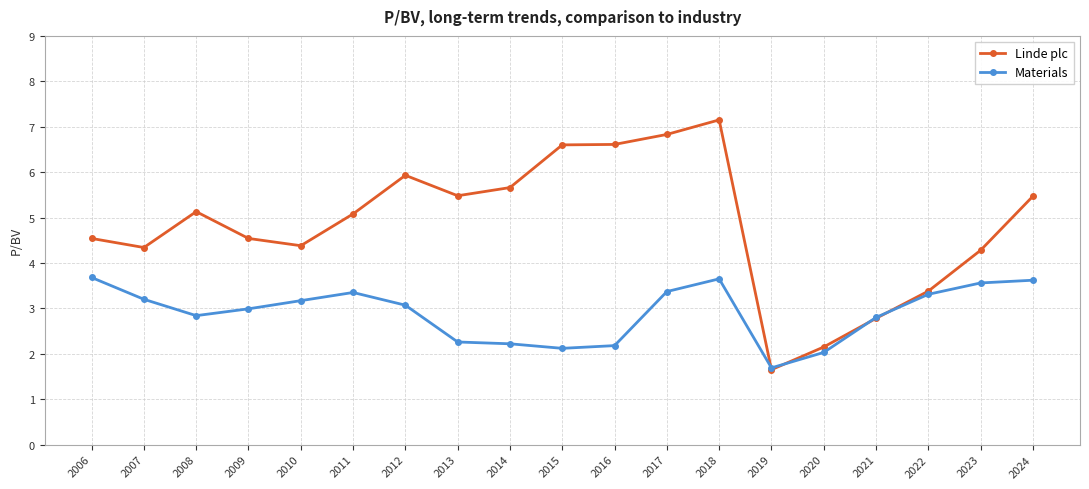

What is the sum of the Linde plc values at 2015 and 2018?

13.8